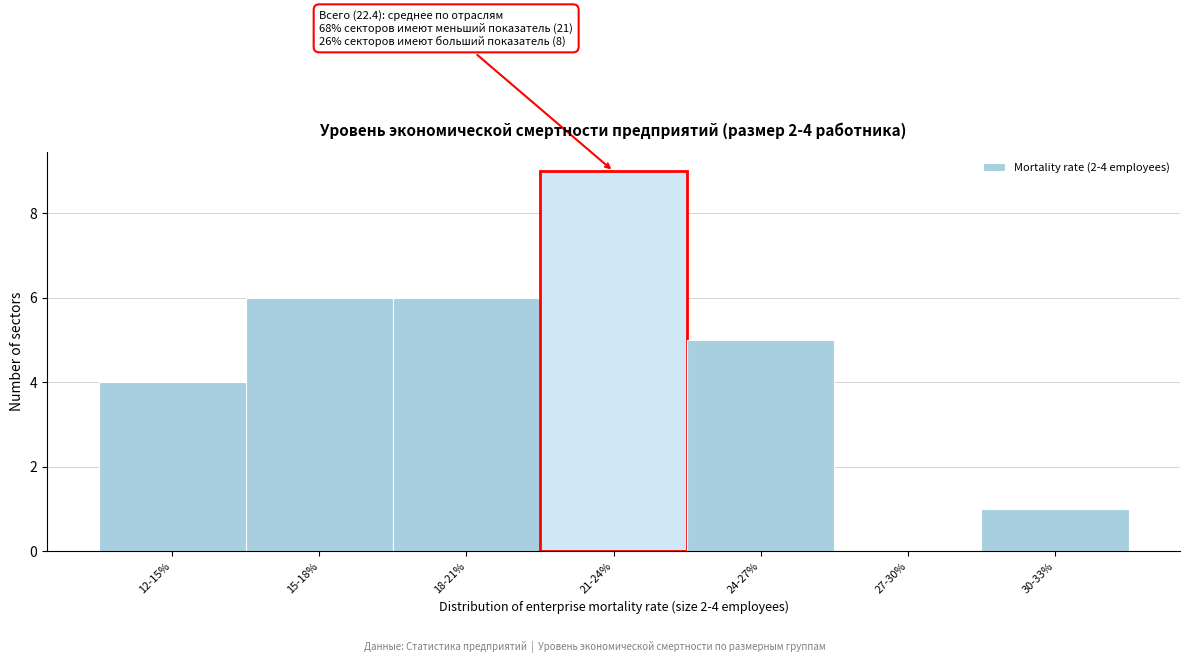

Reading left to right, list all the values displayed in this chart.

12-15%=4	15-18%=6	18-21%=6	21-24%=9	24-27%=5	27-30%=0	30-33%=1